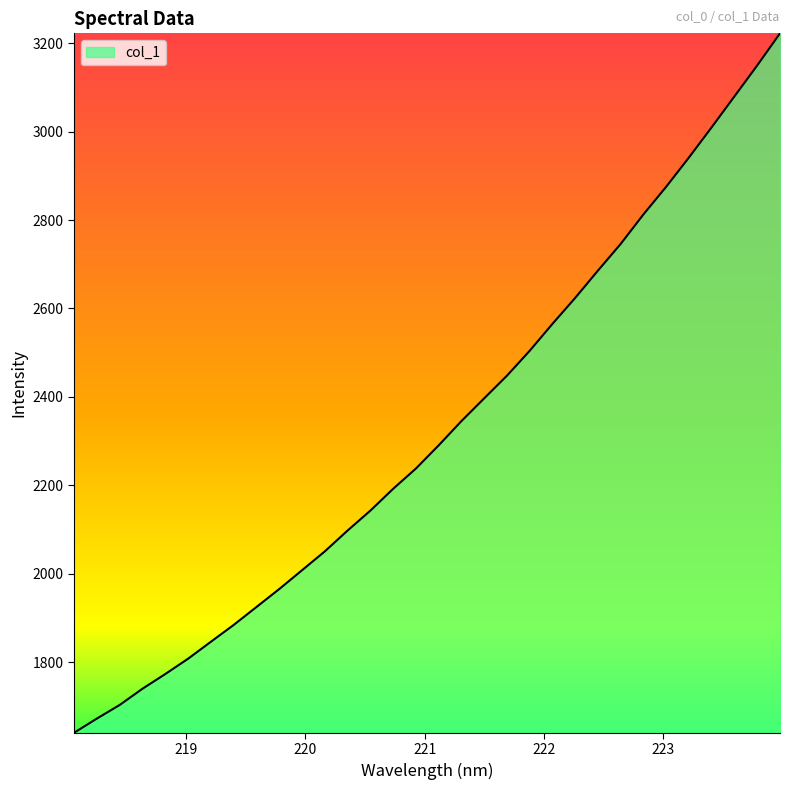

What is the difference between the maximum and minimum values?

1582.2